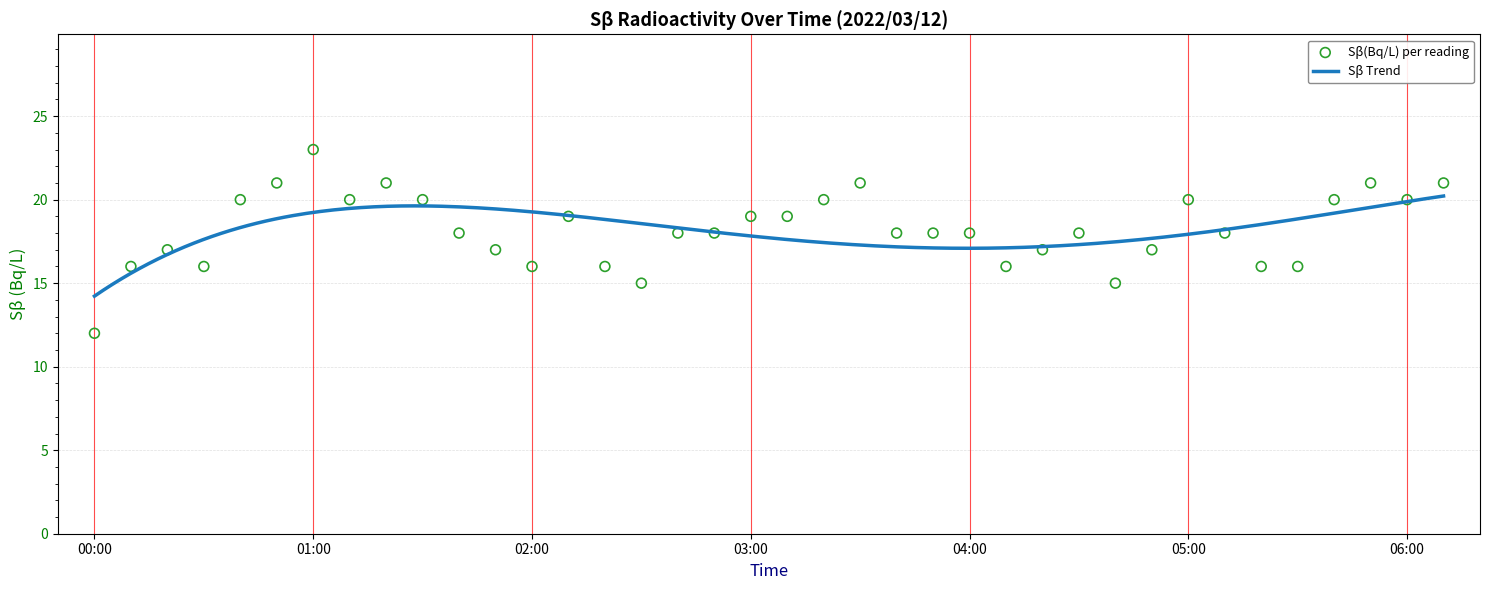

Between 01:40 and 06:10, which is larger?

06:10